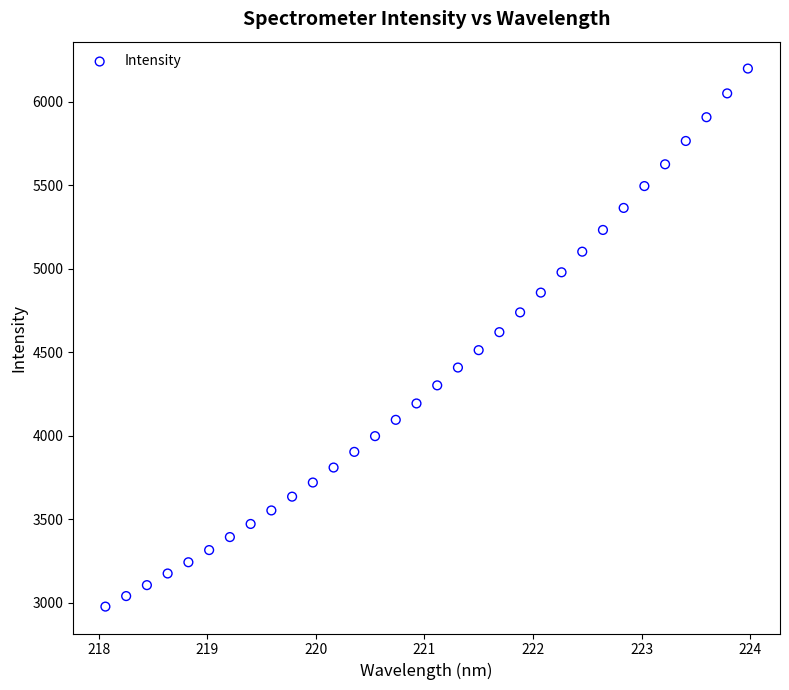

What is the range of X values (max minus min)?

5.9